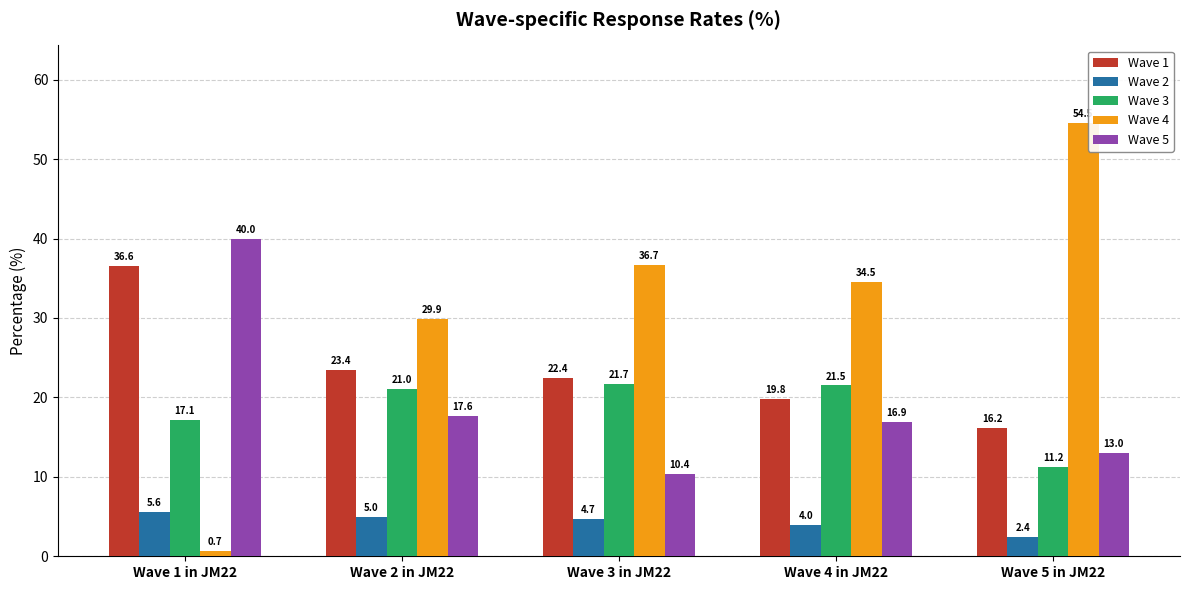

What is the difference between the Wave 4 values at Wave 4 in JM22 and Wave 1 in JM22?

33.8